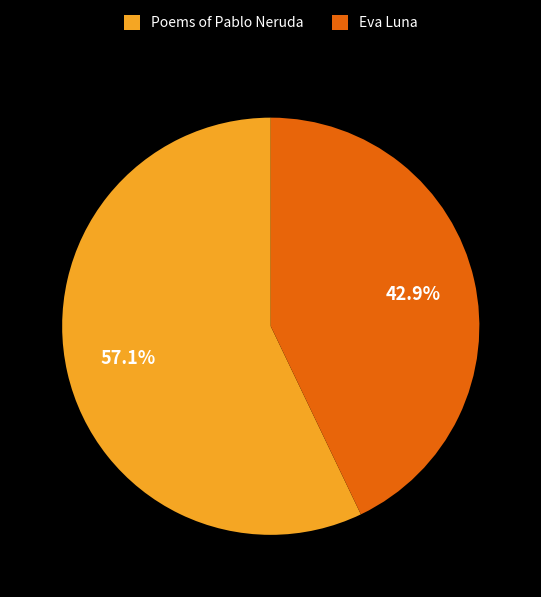

The Poems of Pablo Neruda slice represents 70% of the pie. True or false?

False